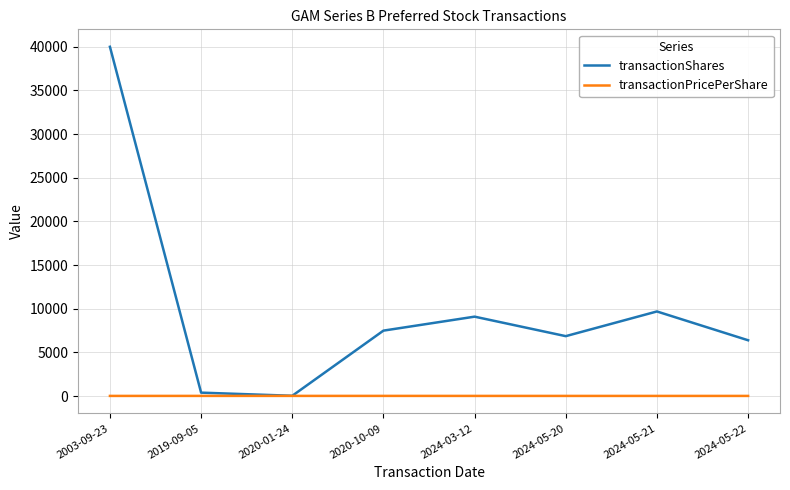

What is the lowest value of the transactionShares series?

40.0